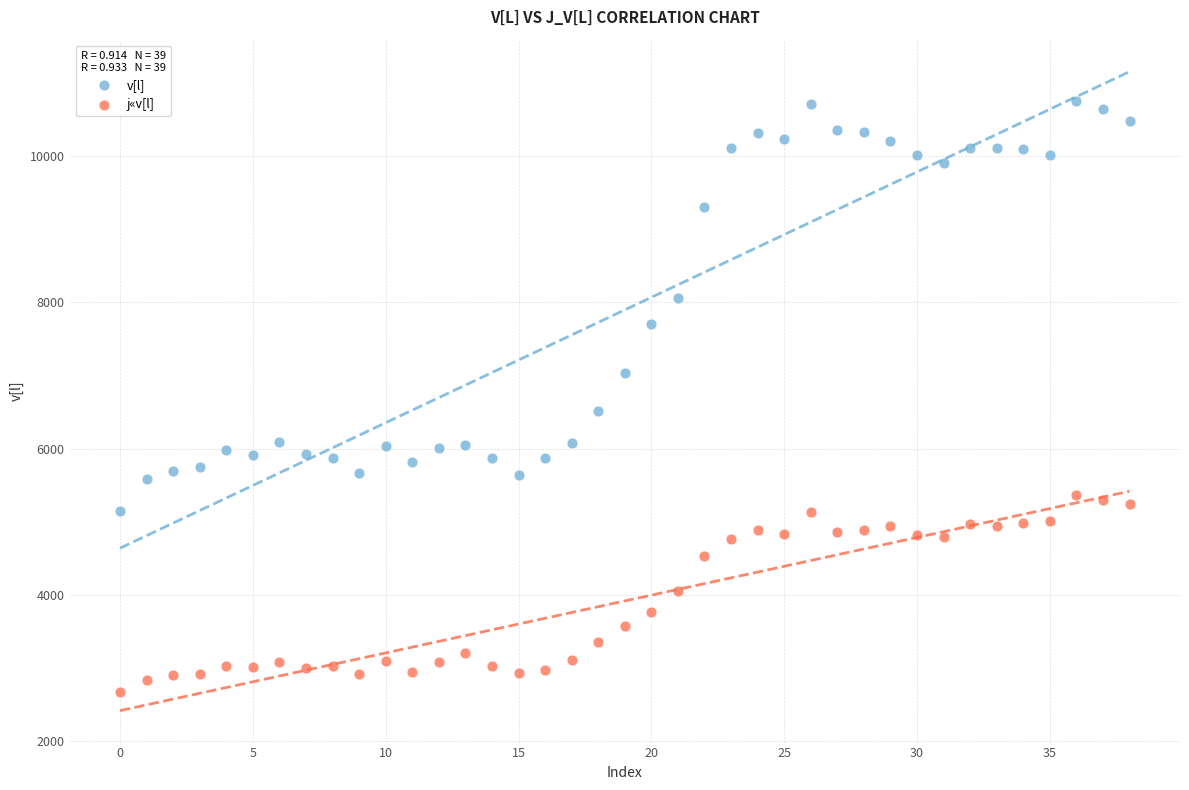

In the v[l] series, what Y value is closest to 7947?

8055